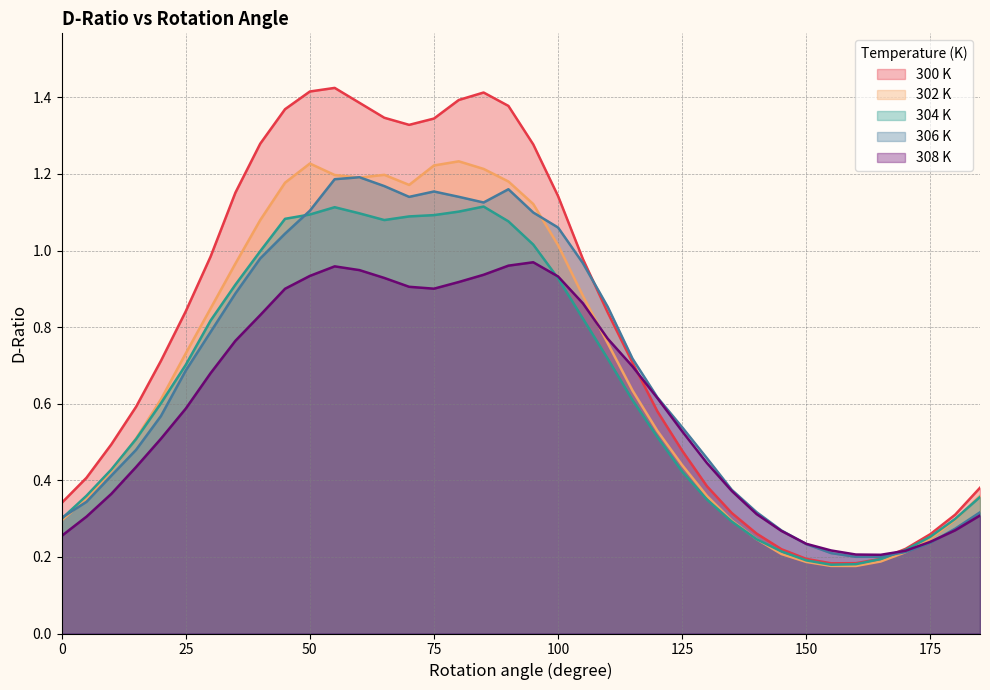

What is the value of the 300 K point at the 35th from the left?

0.2